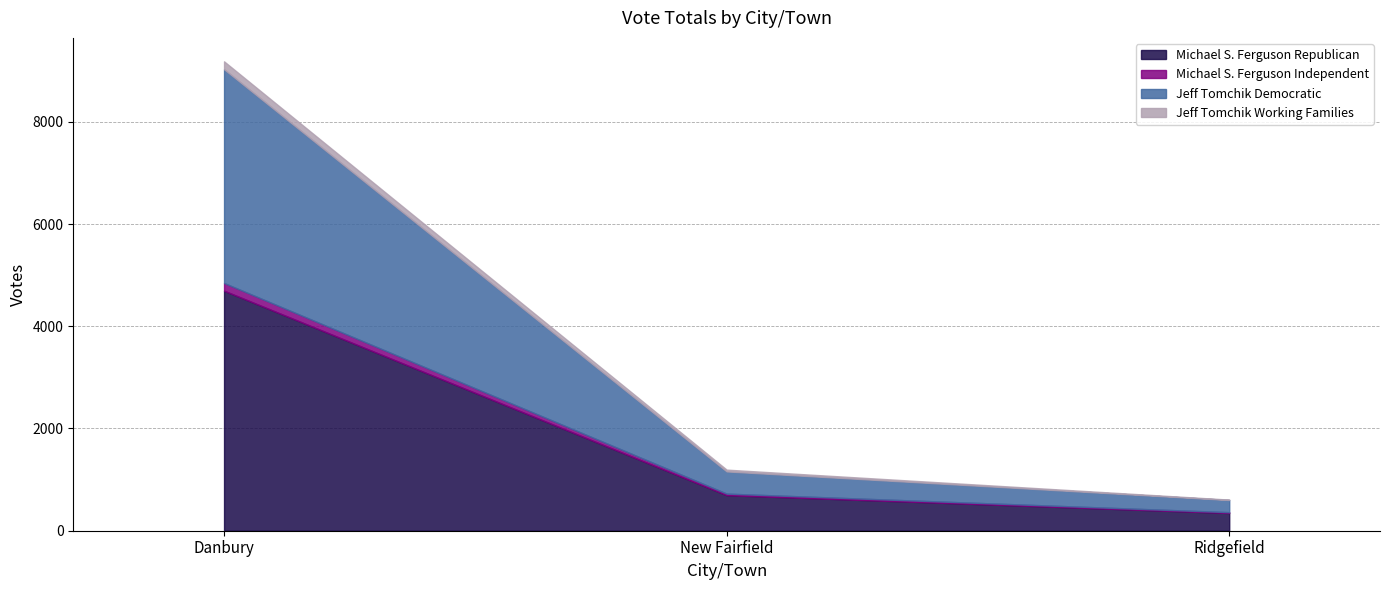

Reading left to right, list all the values displayed in this chart.

Michael S. Ferguson Republican: 4695	696	347
Michael S. Ferguson Independent: 151	30	16
Jeff Tomchik Democratic: 4182	434	238
Jeff Tomchik Working Families: 154	35	8